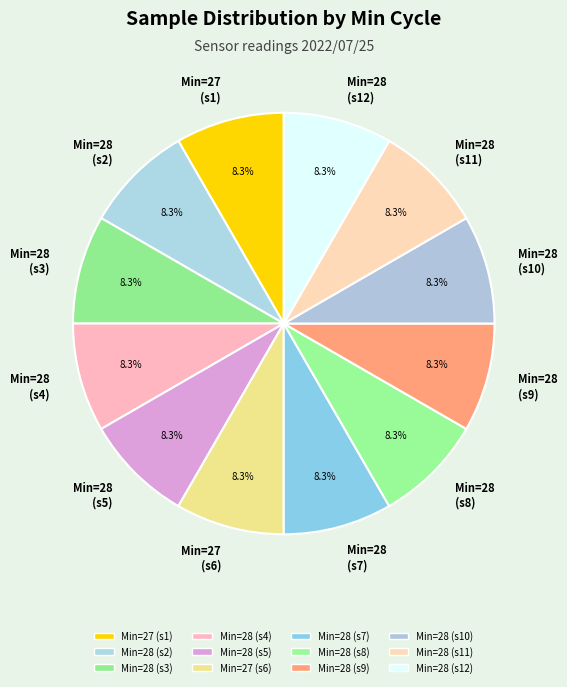

How much of the chart is everything except Min=28 (s2)?

91.7%